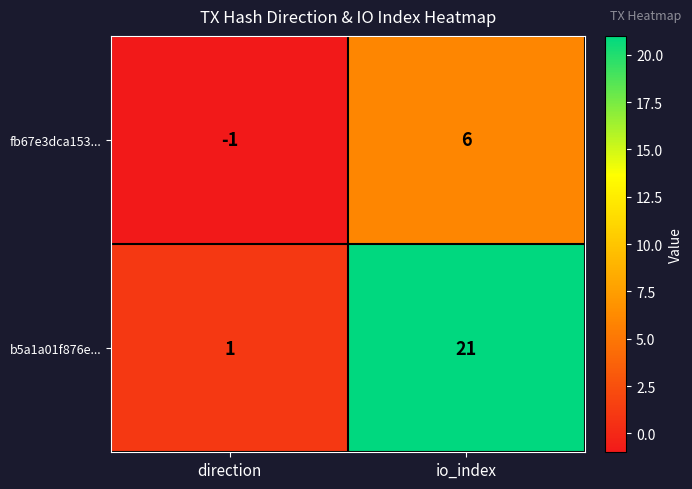

Reading left to right, transcribe all the data shown in this chart.

fb67e3dca153...: -1	6
b5a1a01f876e...: 1	21